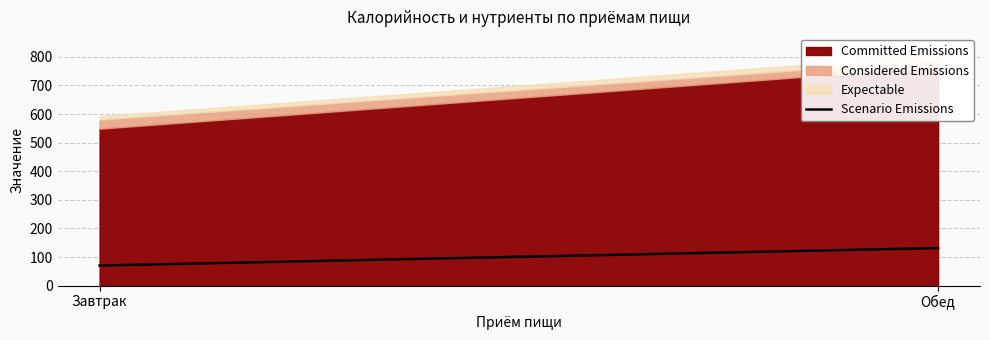

Rank the categories by value from highest to lowest.

Обед, Завтрак